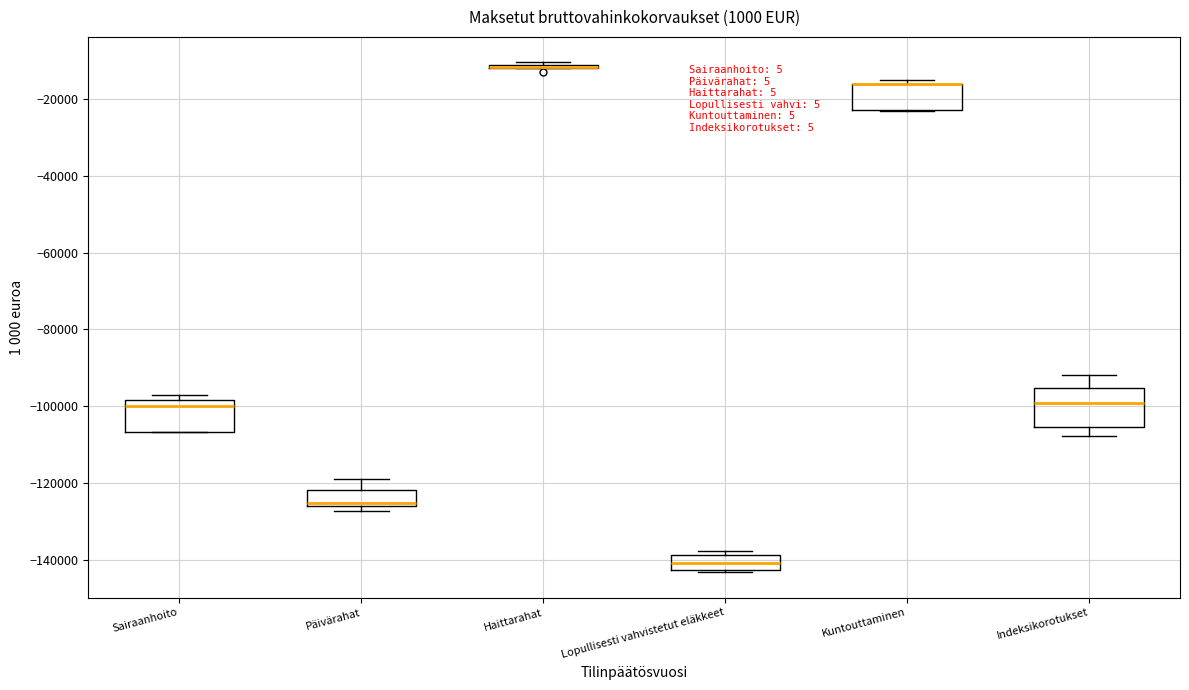

Where is the lower edge of the box for Kuntouttaminen on the y-axis? The values are not printed on the chart, so give them approximately, as read against the axis.

-22000